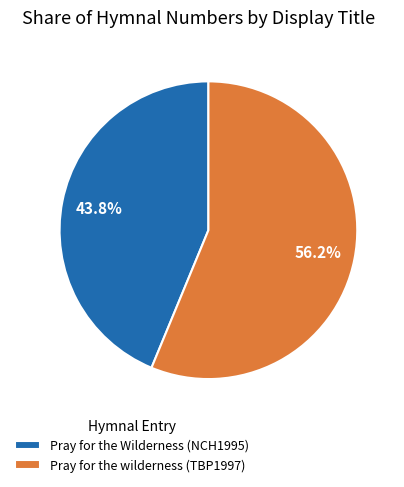

What is the total percentage of Pray for the Wilderness (NCH1995) and Pray for the wilderness (TBP1997)?

100.0%